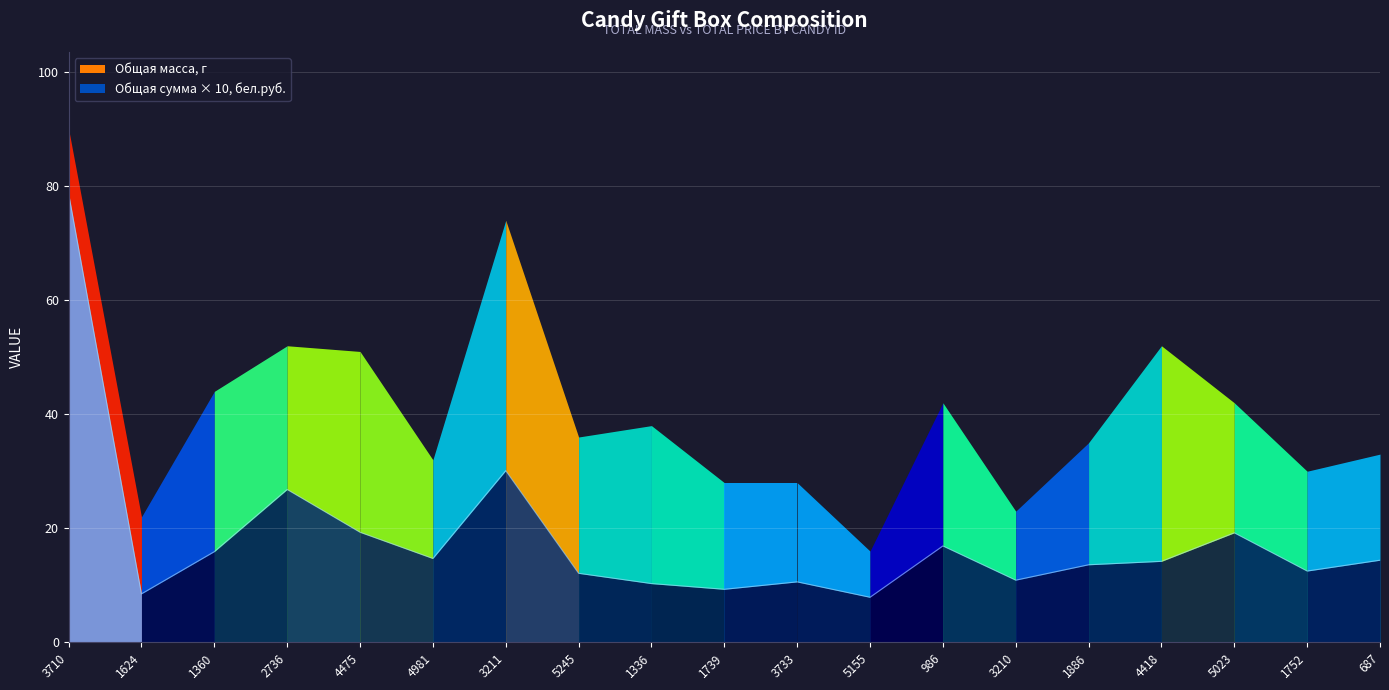

The value of Общая масса, г at 5023 is 14.8. True or false?

False